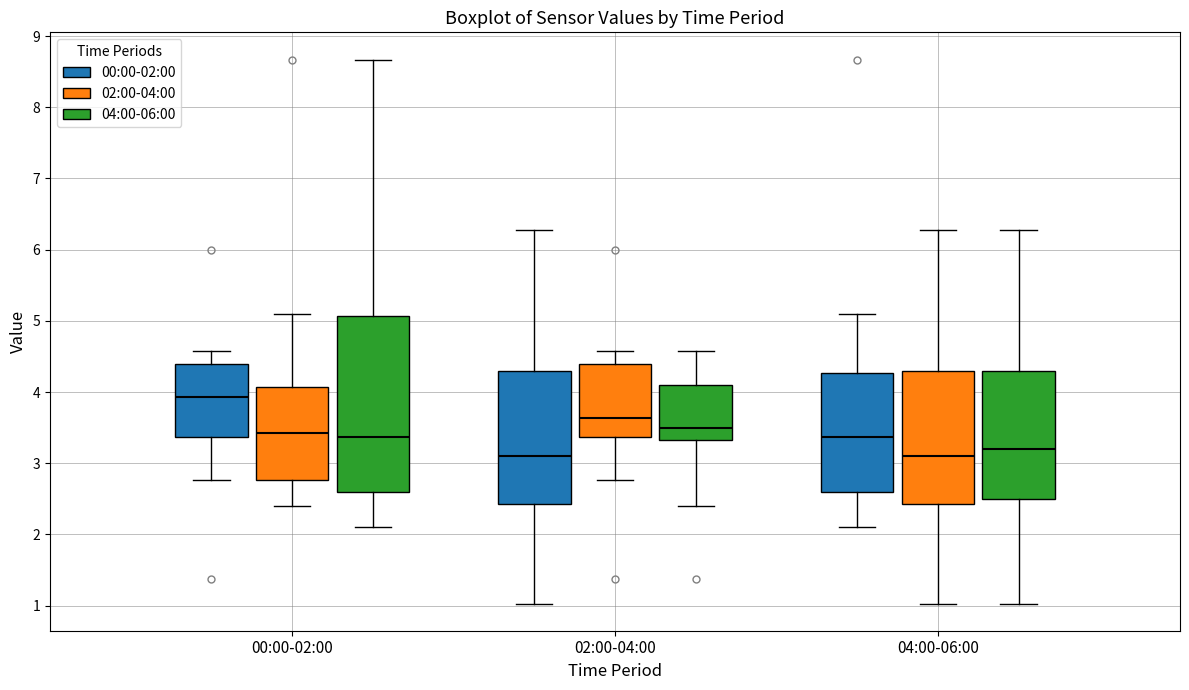

Where is the upper edge of the box for 04:00-06:00 (02:00-04:00) on the y-axis? The values are not printed on the chart, so give them approximately, as read against the axis.

4.3